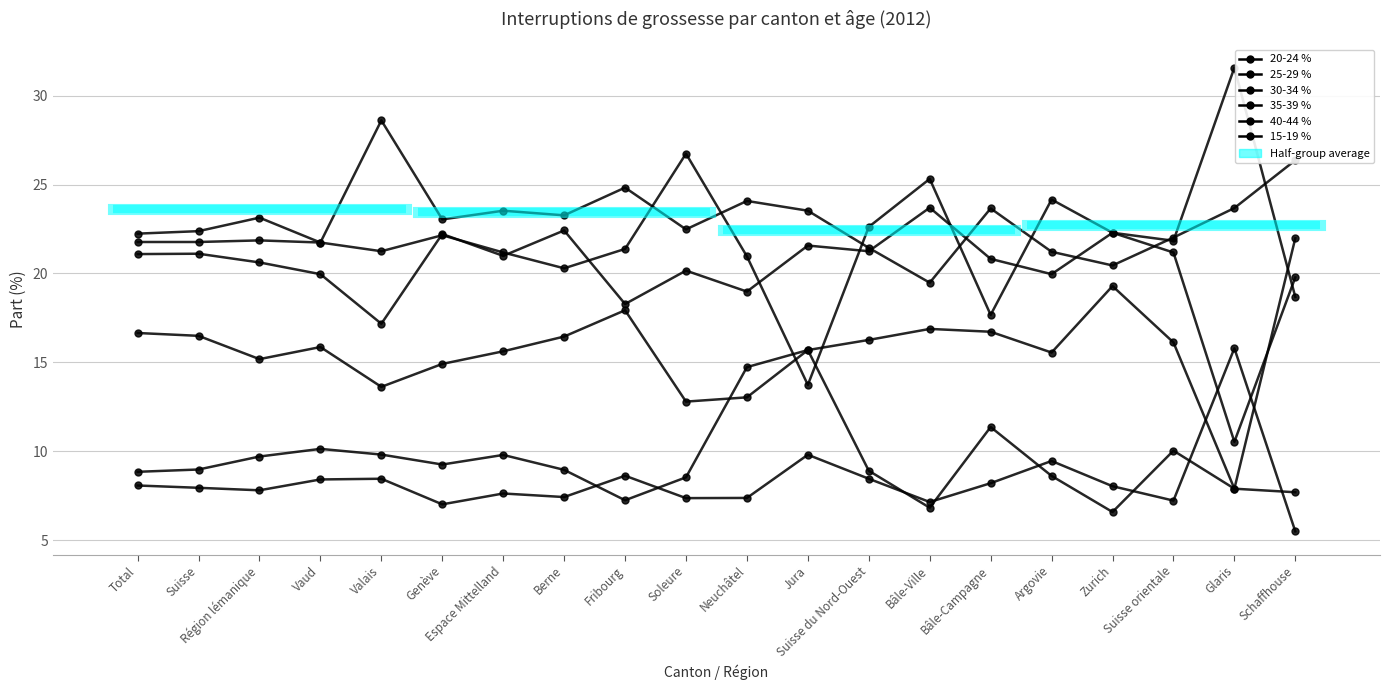

What is the minimum value shown in the chart?

5.5